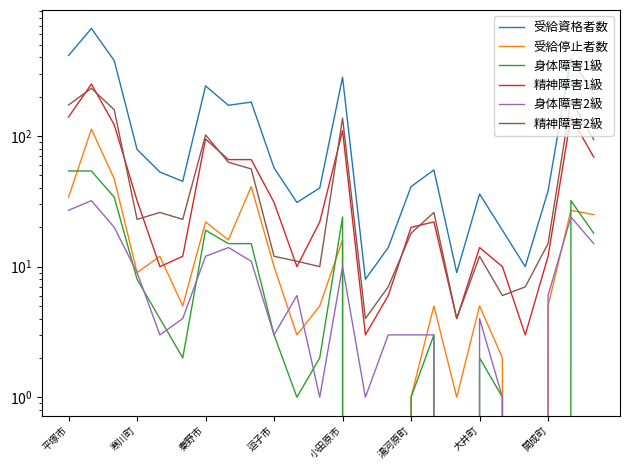

How many values in the 受給停止者数 series are below 9?

12